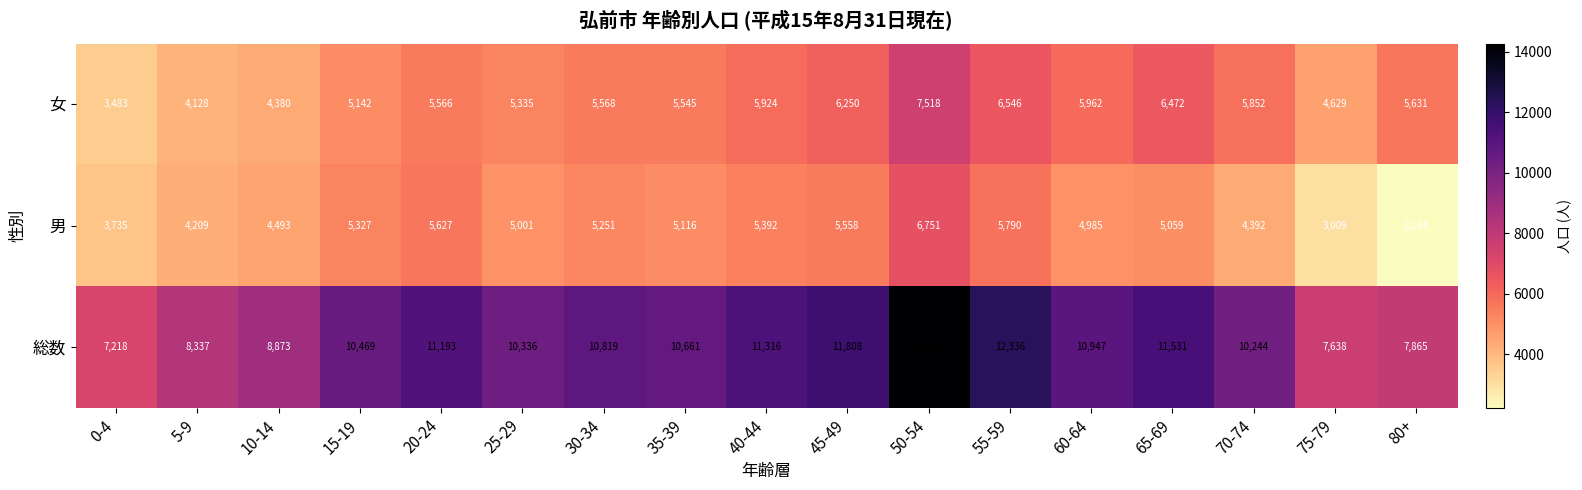

Rank the series at 75-79 from lowest to highest value.

男, 女, 総数